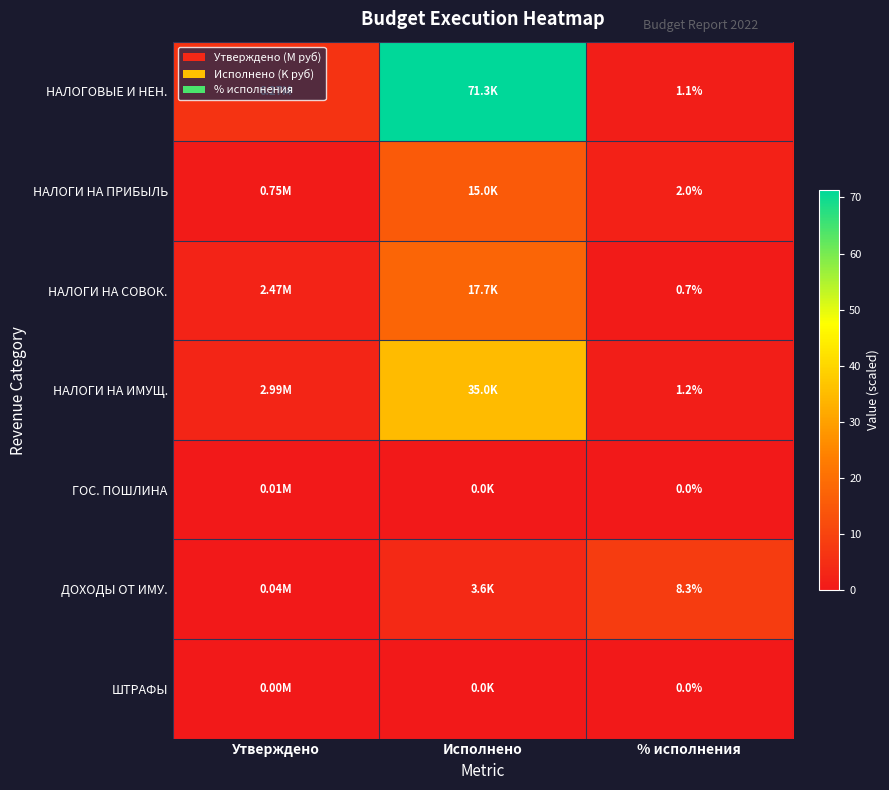

True or false: ДОХОДЫ ОТ ИМУ. has a value of 0.1 at Утверждено.

False